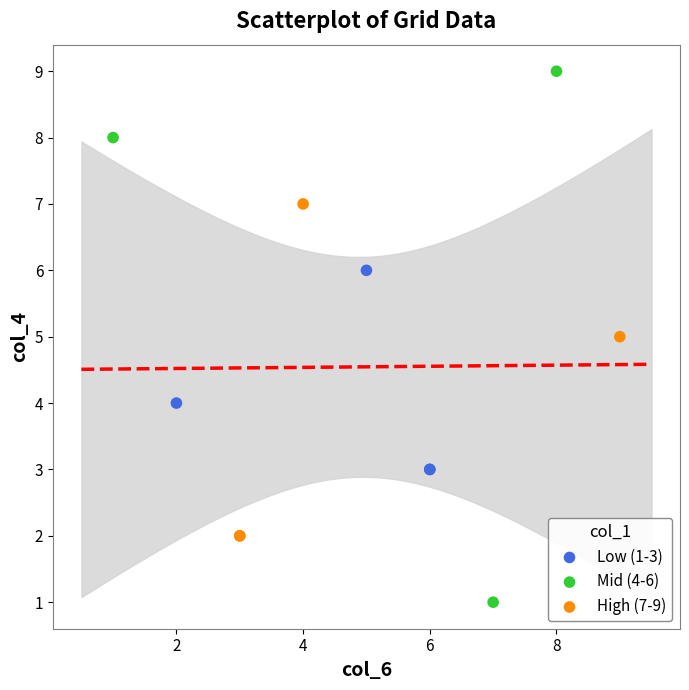

Which series has the largest Y range (max minus min)?

Mid (4-6)